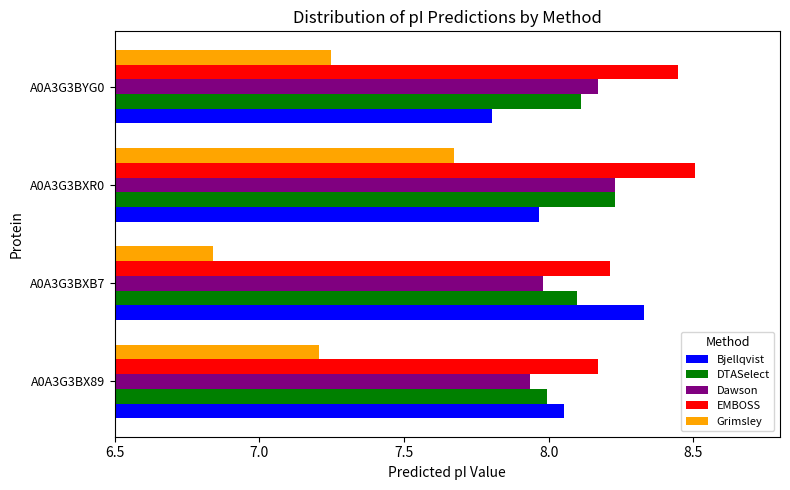

How many EMBOSS values are between 8 and 9?

4